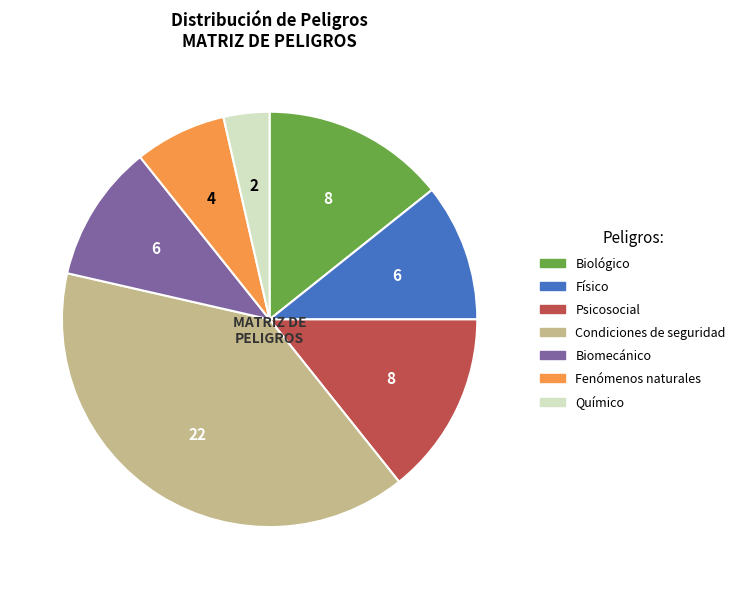

Is it true that Físico is 30% of the pie?

False